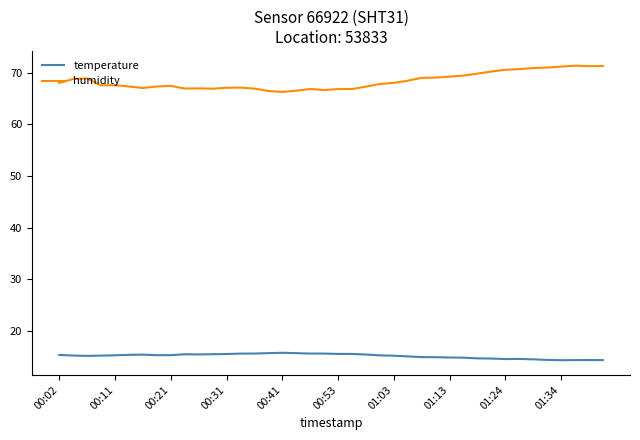

What is the maximum value shown in the chart?

71.4